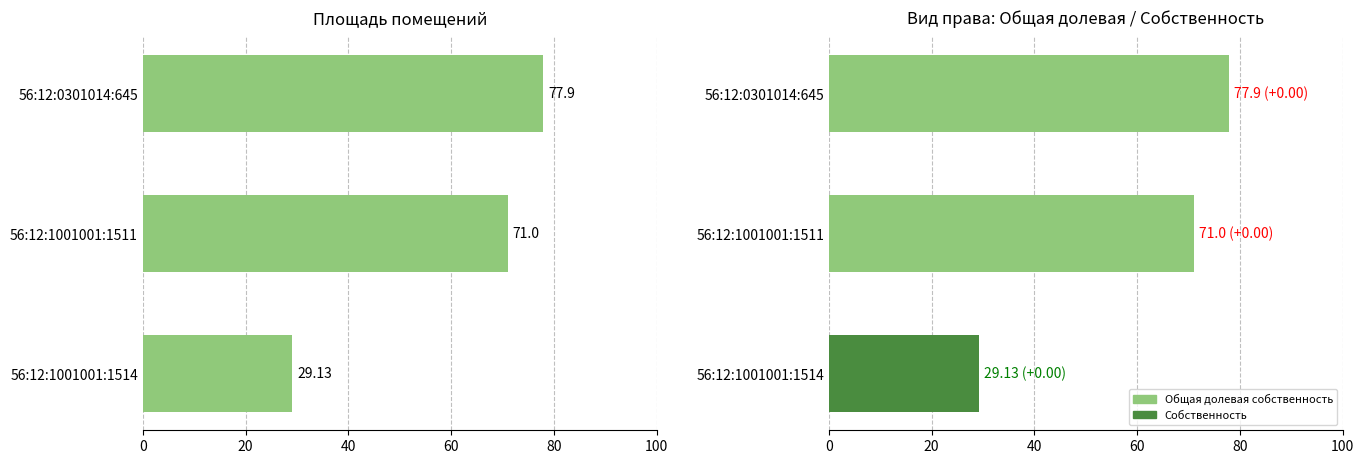

At how many categories does at least one series exceed 40?

2